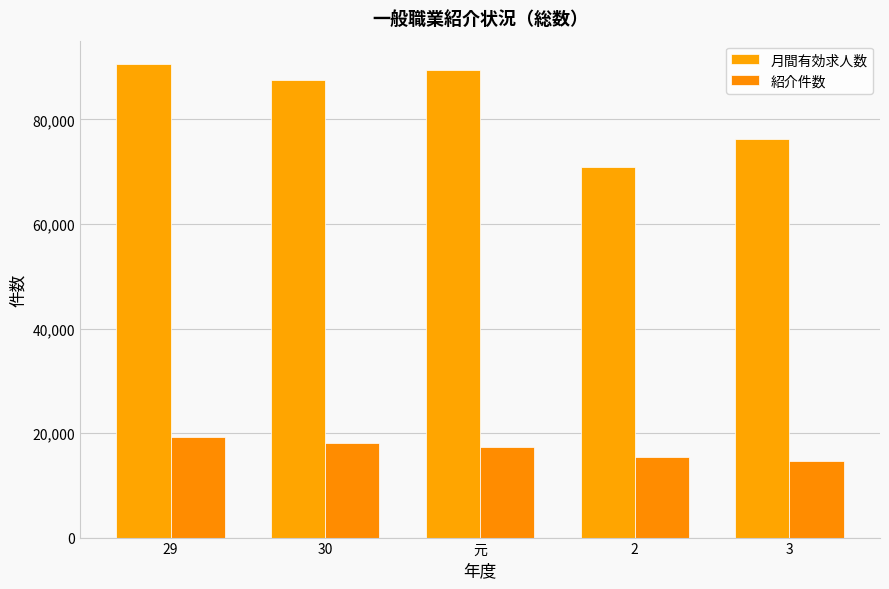

What is the highest value of the 月間有効求人数 series?

90555